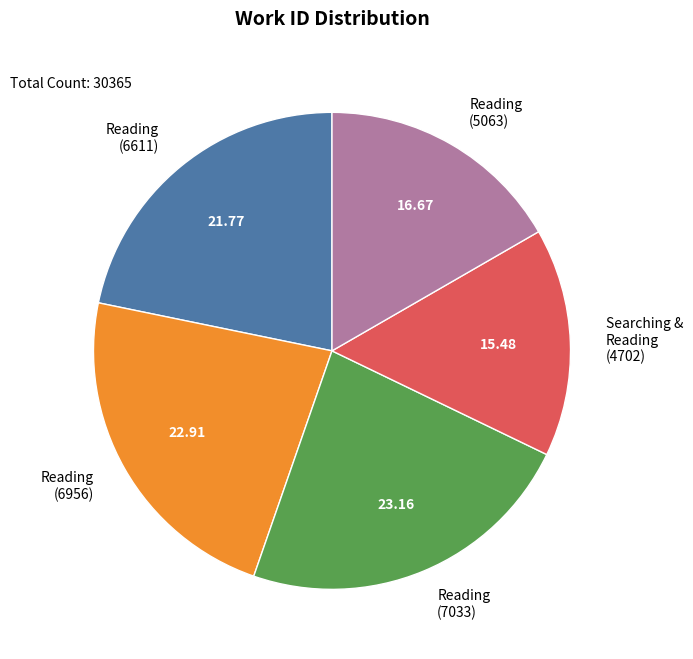

What is the ratio of the value at Reading (6611) to the value at Reading (7033)?

0.9